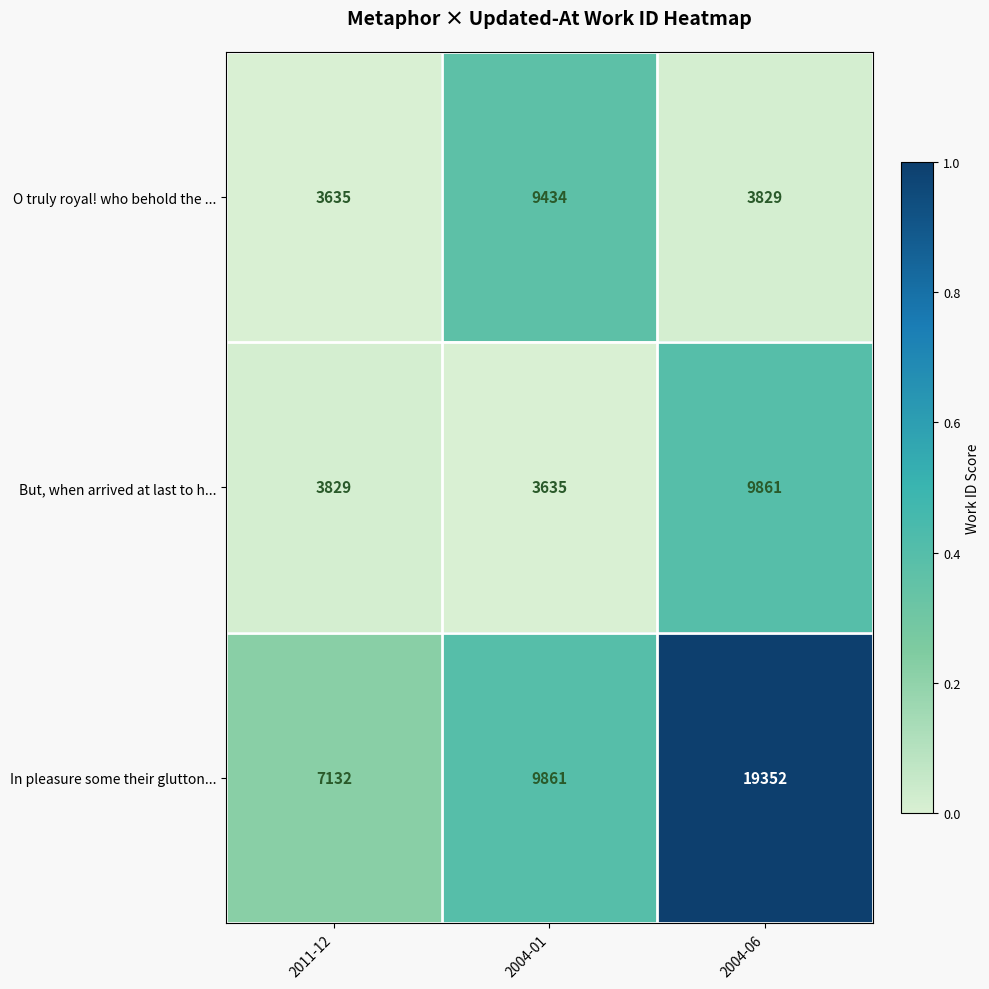

How many series are shown in this chart?

3